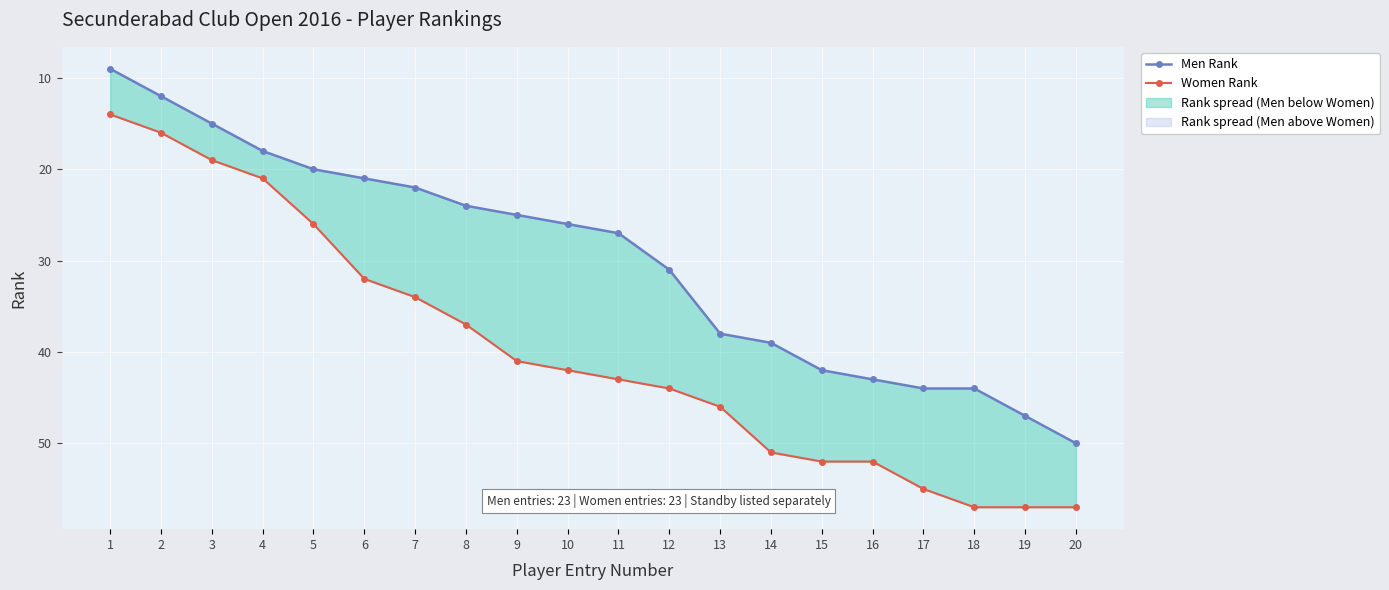

True or false: Men Rank and Women Rank intersect in this chart.

False